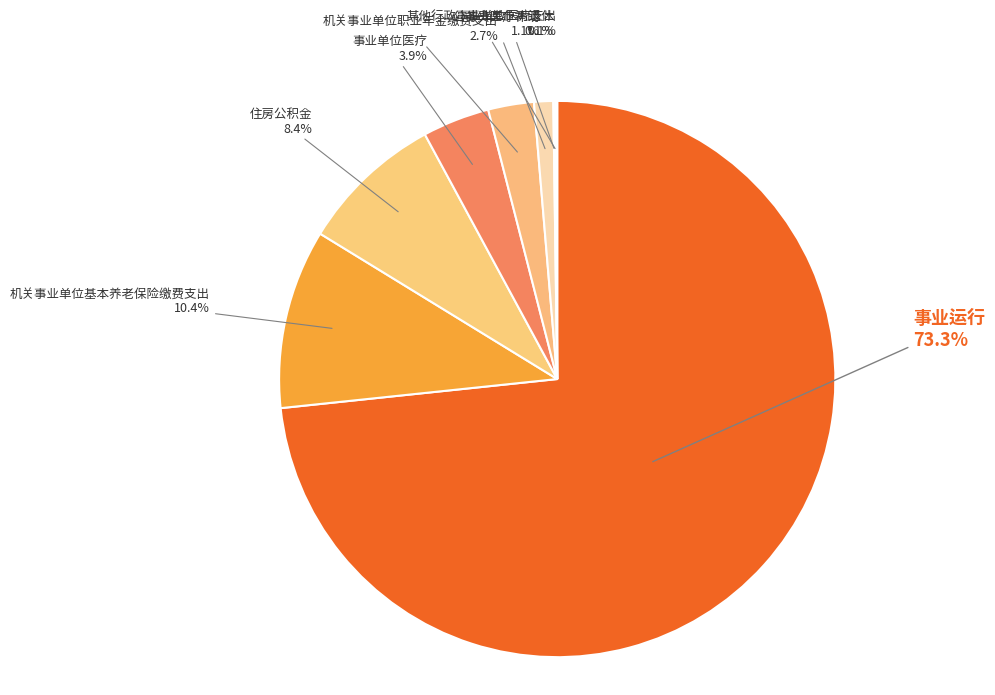

Which slice is the largest?

事业运行